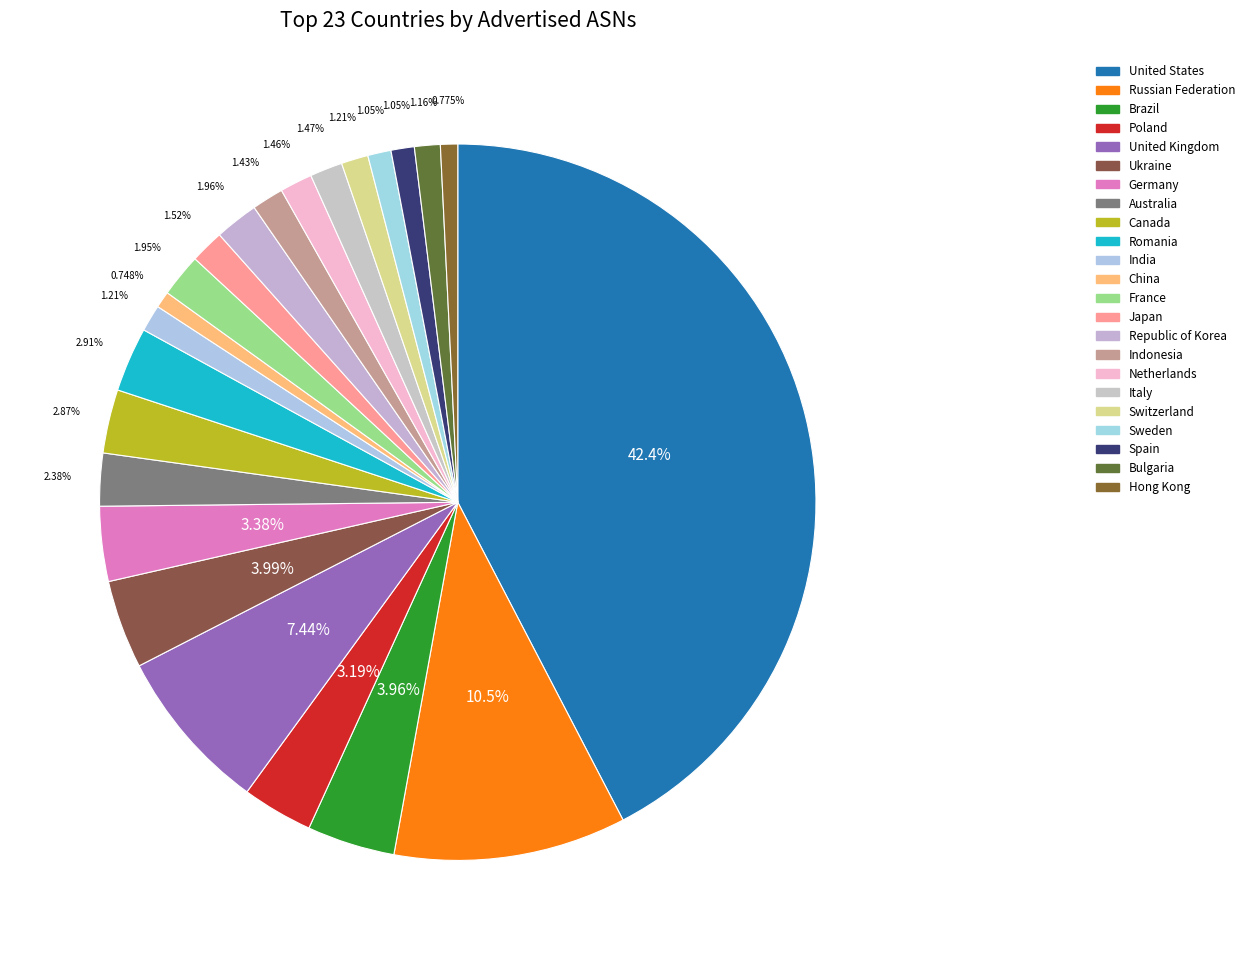

Which has a higher value, Russian Federation or Hong Kong?

Russian Federation